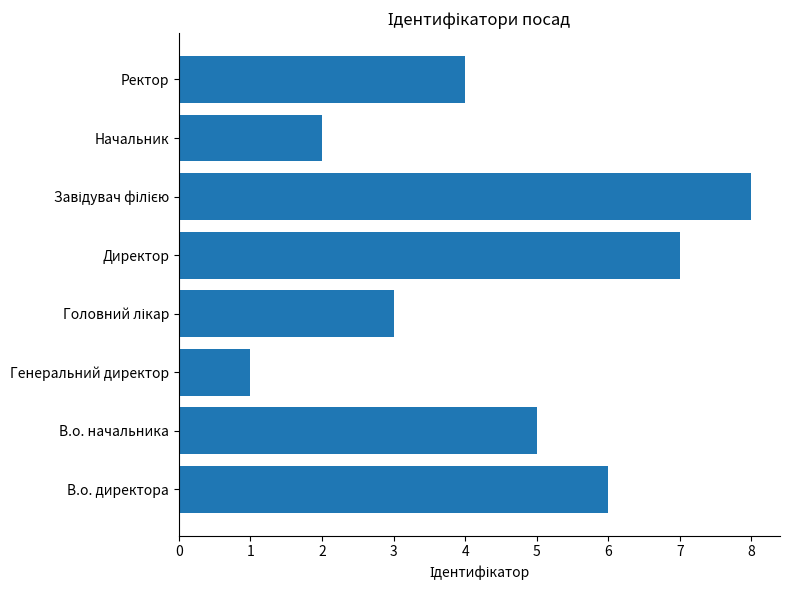

Reading top to bottom, list all the values displayed in this chart.

4	2	8	7	3	1	5	6